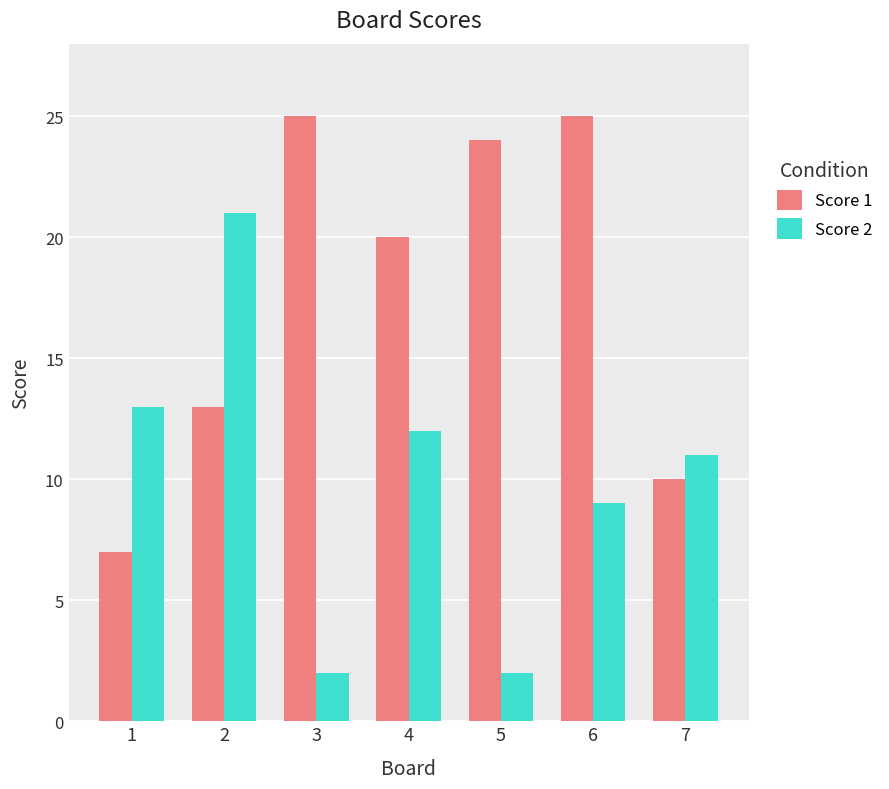

How many values in the Score 2 series are below 11?

3